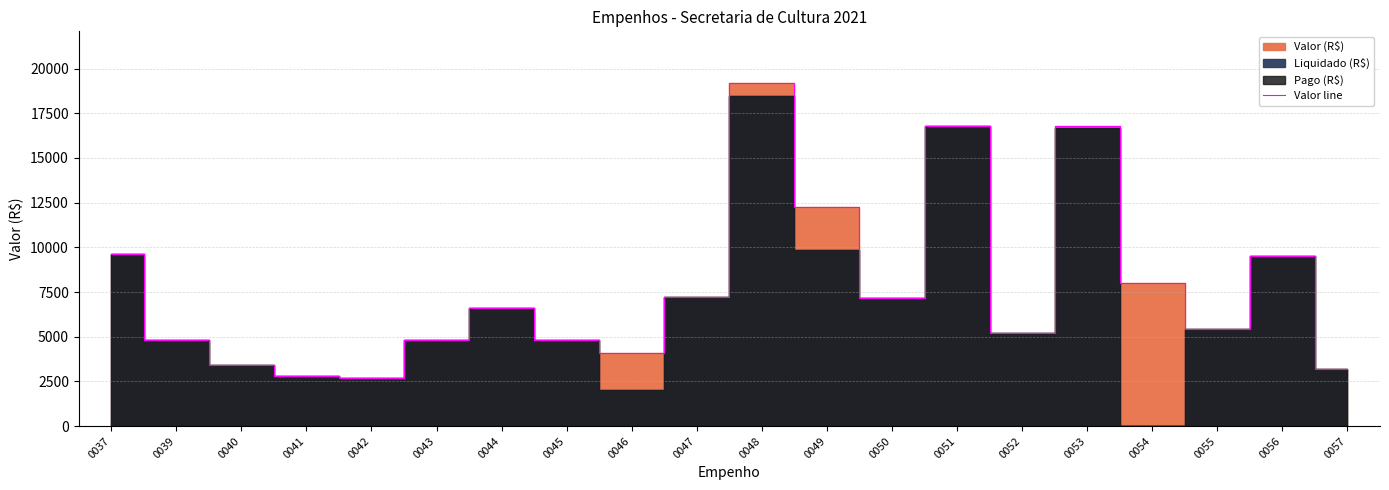

How many interior local peaks (higher than both neighbors) does the data have?

5